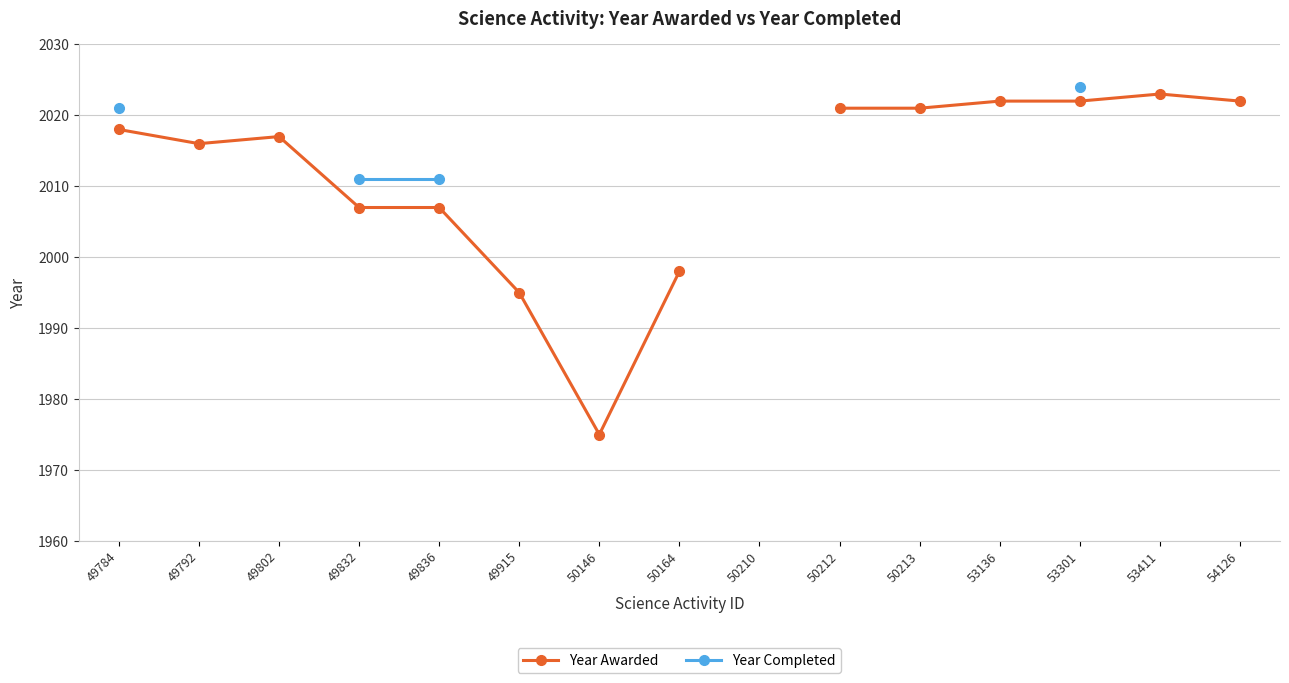

True or false: Year Awarded and Year Completed cross at least once.

False